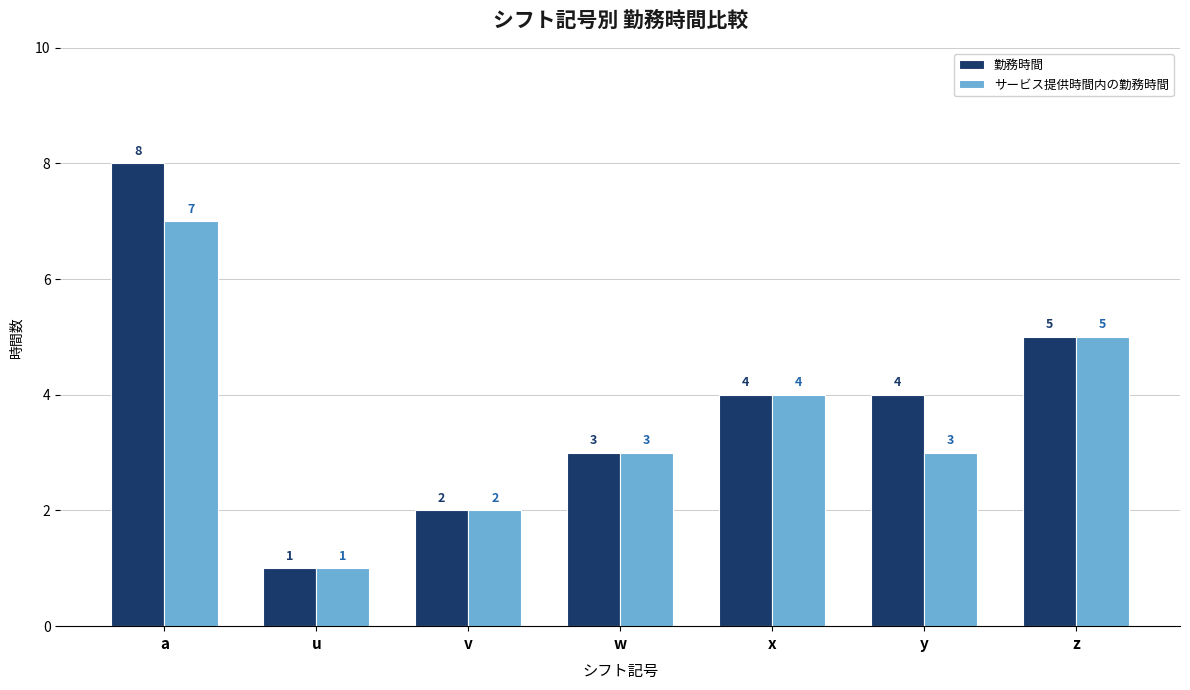

What position from the left is w?

4